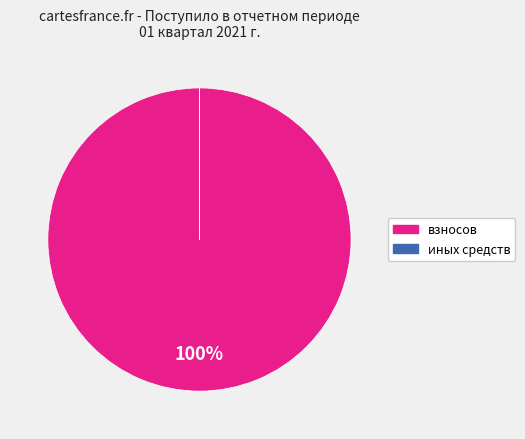

To the nearest percent, what is the average slice percentage?

50%